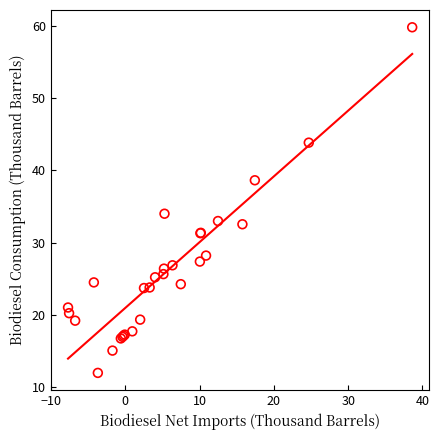

What Y value in the scatter plot is closest to 35?

34.0